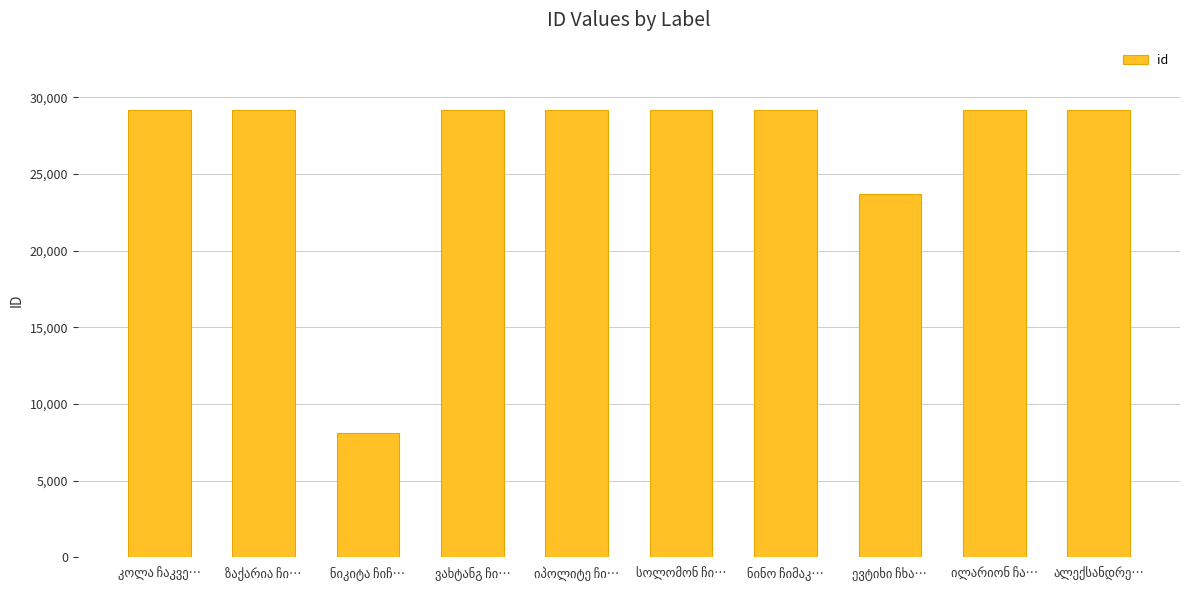

How many values are below 29184?

5